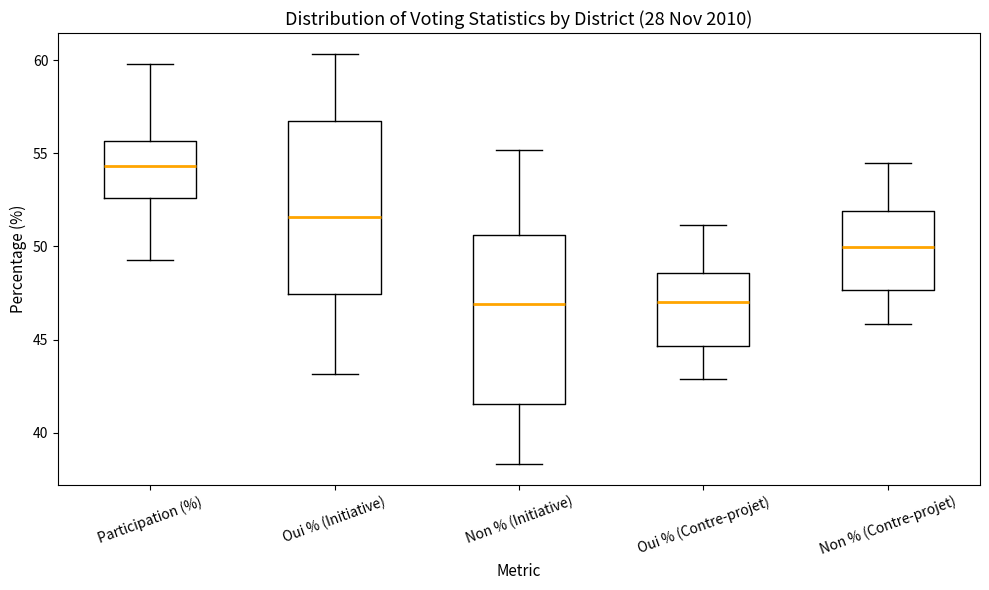

Reading left to right, read every box against the y-axis: the position of its median line, the range the box covers, and the ends of its whiskers. The values are not printed on the chart, so give them approximately, as read against the axis.

Participation (%): median 54.5, box 52.5 to 55.5, whiskers 49.5 to 60.0
Oui % (Initiative): median 51.5, box 47.5 to 57.0, whiskers 43.0 to 60.5
Non % (Initiative): median 47.0, box 41.5 to 50.5, whiskers 38.5 to 55.0
Oui % (Contre-projet): median 47.0, box 44.5 to 48.5, whiskers 43.0 to 51.0
Non % (Contre-projet): median 50.0, box 47.5 to 52.0, whiskers 46.0 to 54.5